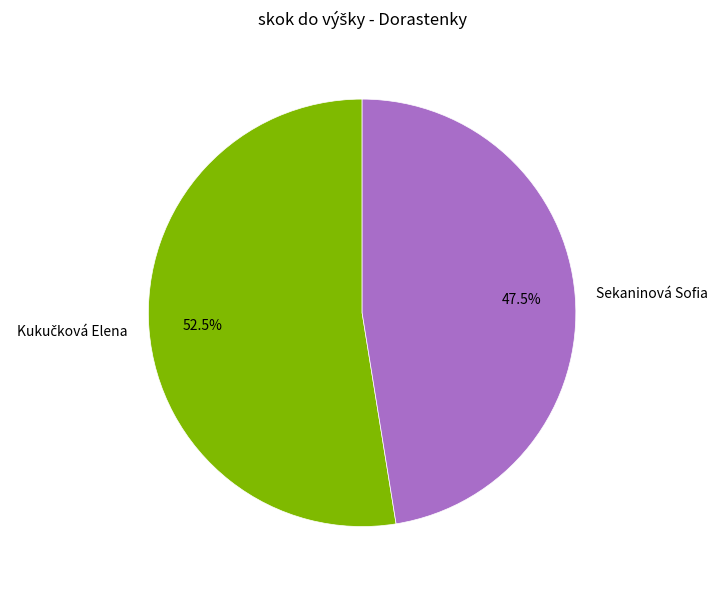

What percentage is NOT represented by Sekaninová Sofia?

52.5%